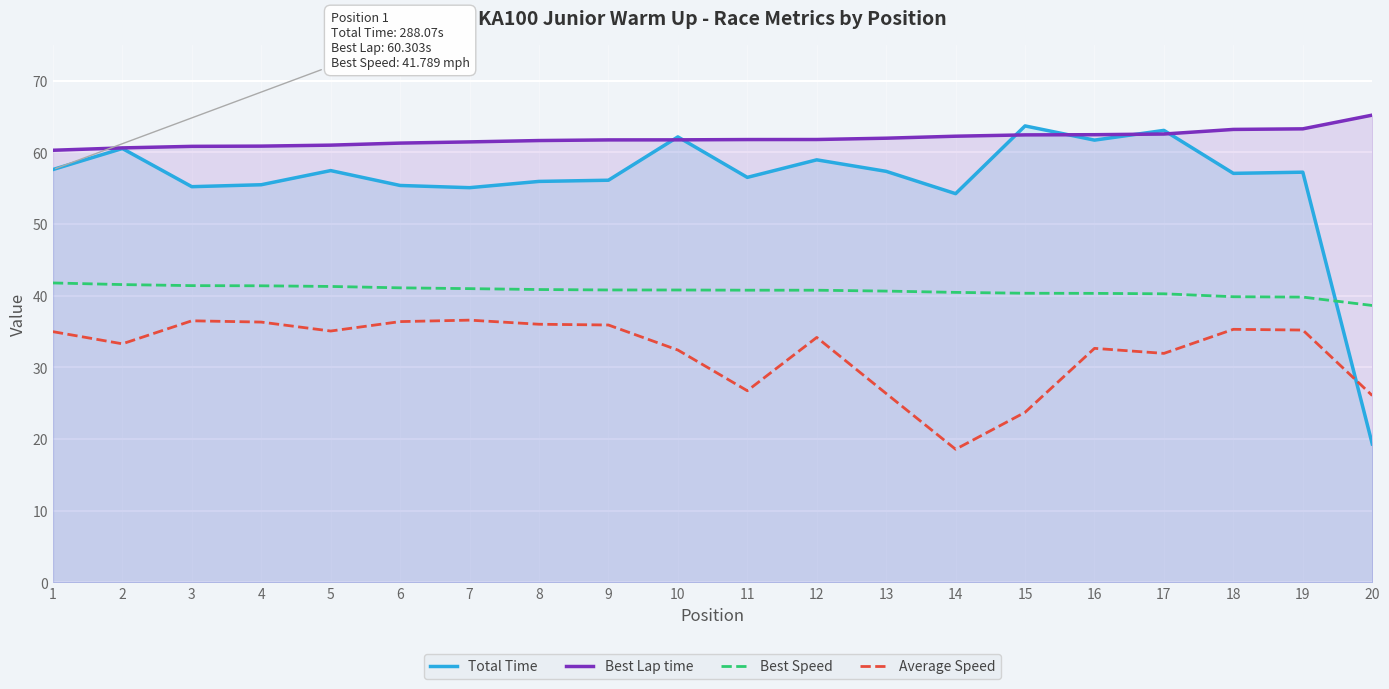

Which series has the largest total across all categories?

Best Lap time